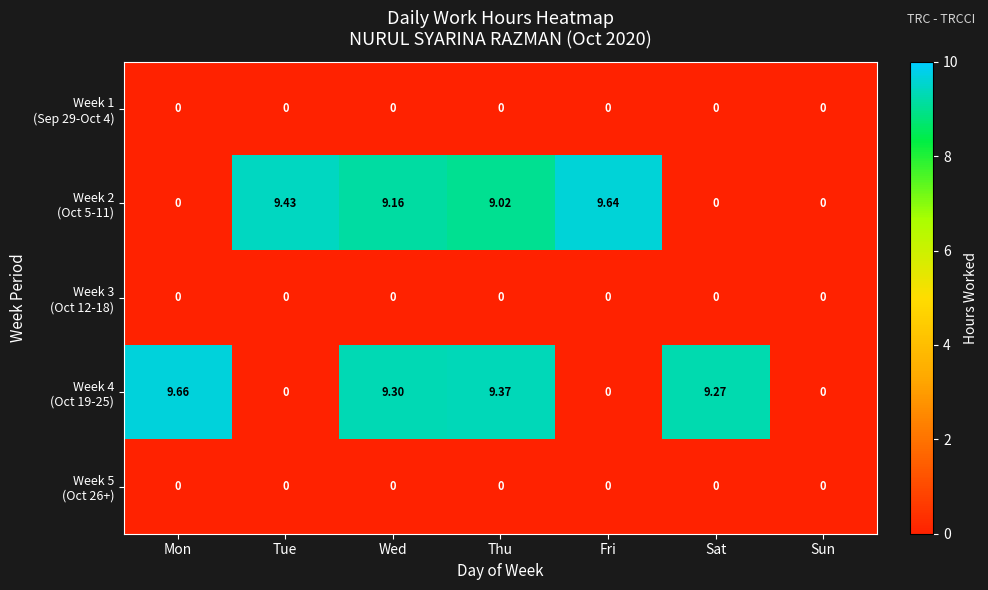

Which label corresponds to the largest value in the chart?

Mon